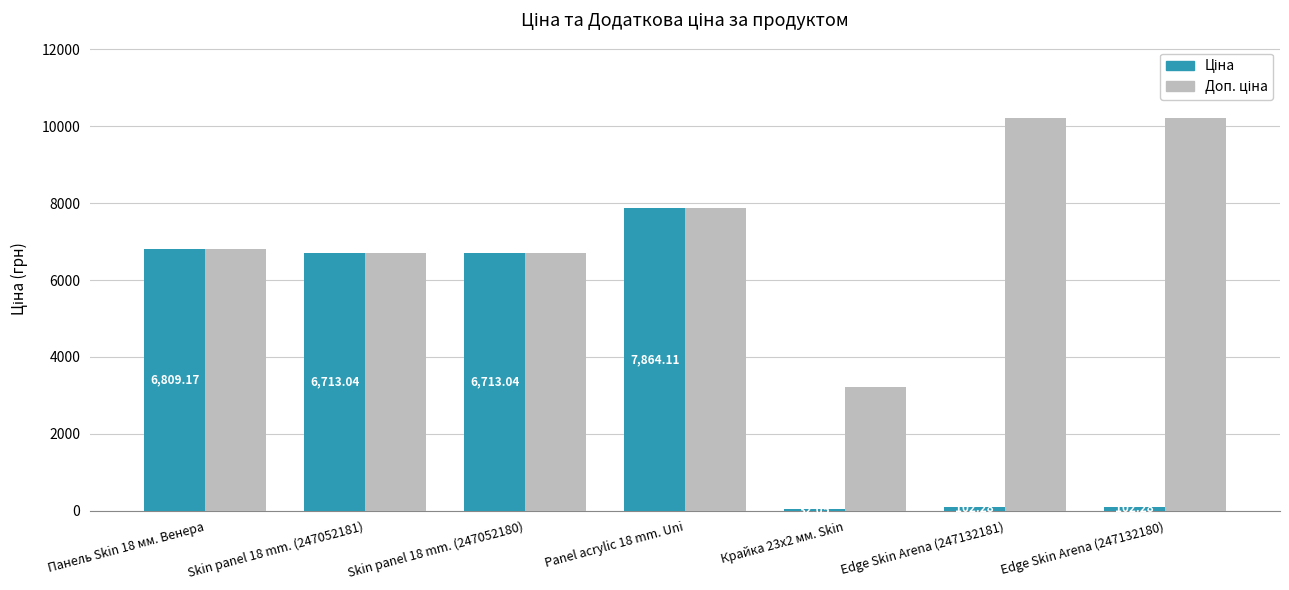

What is the total value across all series at Skin panel 18 mm. (247052181)?

13426.1